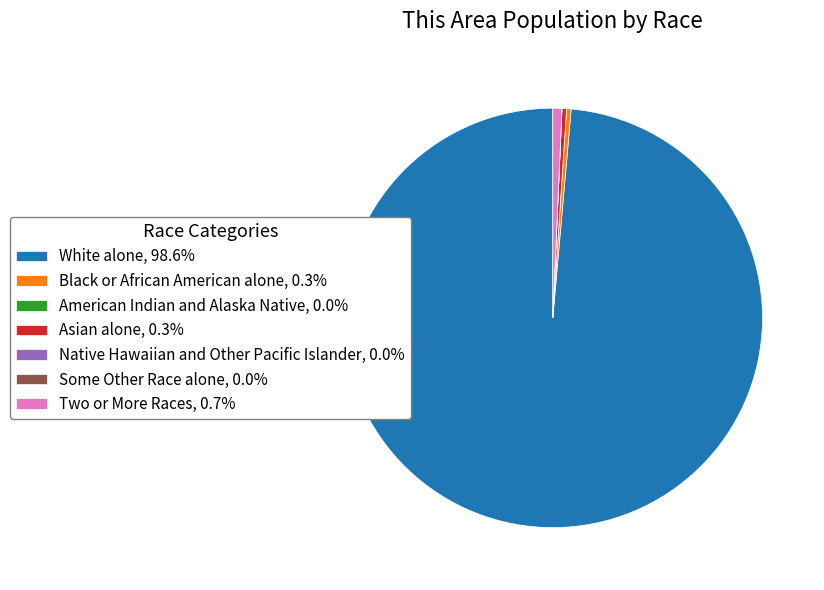

Does White alone, 98.6% represent more than half of the total?

Yes